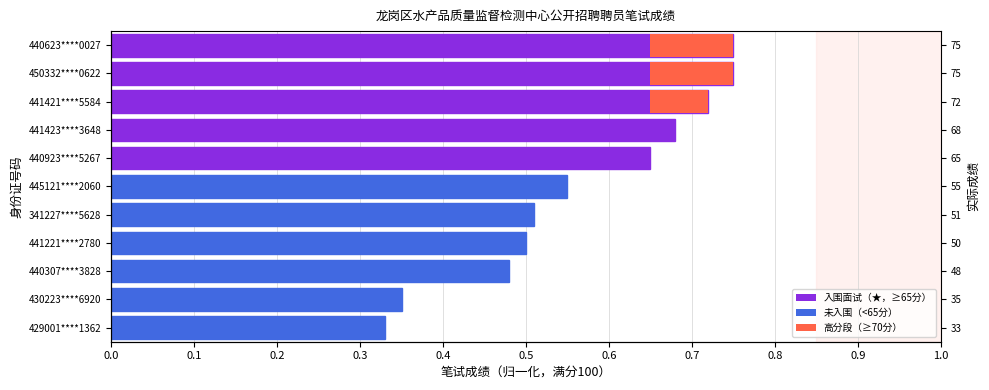

Are the bars grouped side by side (vs. stacked)?

No